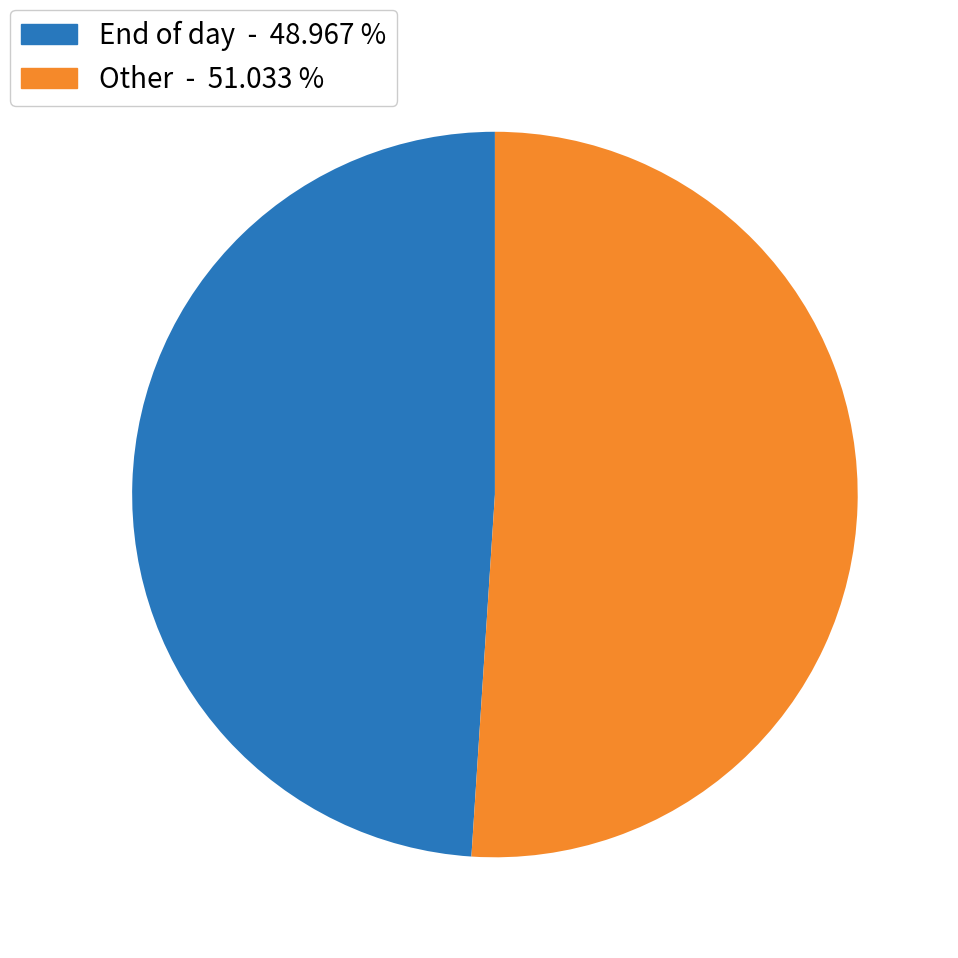

Combined, do End of day - 48.967 % and Other - 51.033 % account for over 50%?

Yes